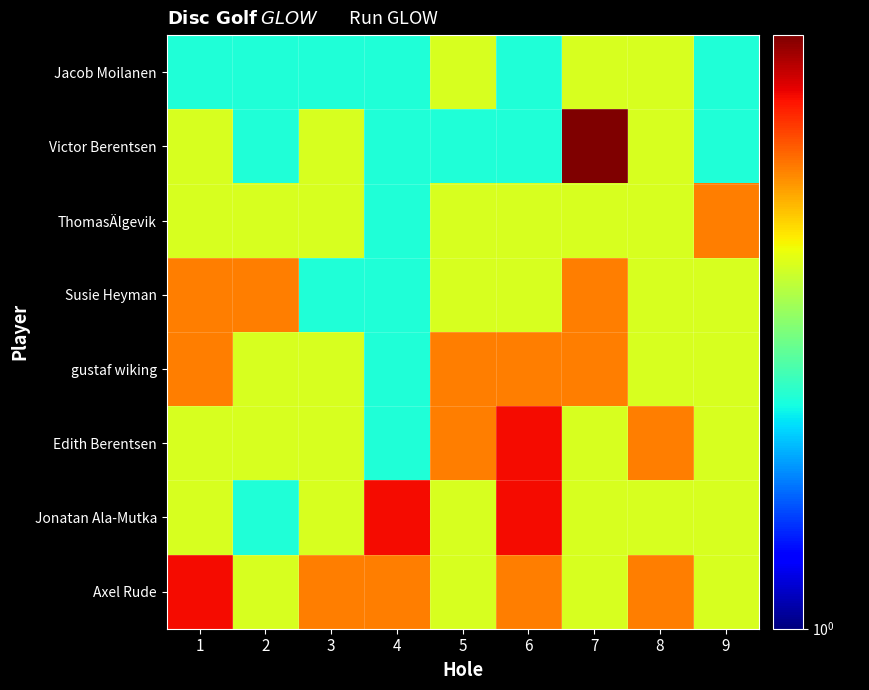

Reading left to right, list all the values displayed in this chart.

Jacob Moilanen: 1=2	2=2	3=2	4=2	5=3	6=2	7=3	8=3	9=2
Victor Berentsen: 1=3	2=2	3=3	4=2	5=2	6=2	7=6	8=3	9=2
ThomasÄlgevik: 1=3	2=3	3=3	4=2	5=3	6=3	7=3	8=3	9=4
Susie Heyman: 1=4	2=4	3=2	4=2	5=3	6=3	7=4	8=3	9=3
gustaf wiking: 1=4	2=3	3=3	4=2	5=4	6=4	7=4	8=3	9=3
Edith Berentsen: 1=3	2=3	3=3	4=2	5=4	6=5	7=3	8=4	9=3
Jonatan Ala-Mutka: 1=3	2=2	3=3	4=5	5=3	6=5	7=3	8=3	9=3
Axel Rude: 1=5	2=3	3=4	4=4	5=3	6=4	7=3	8=4	9=3